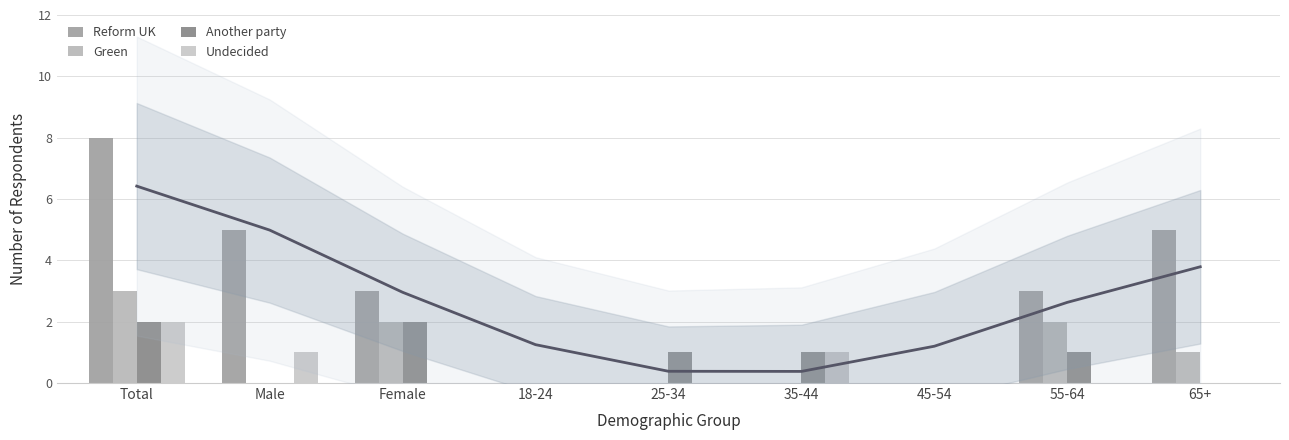

Between 25-34 and 45-54, which series saw the biggest shift?

Another party